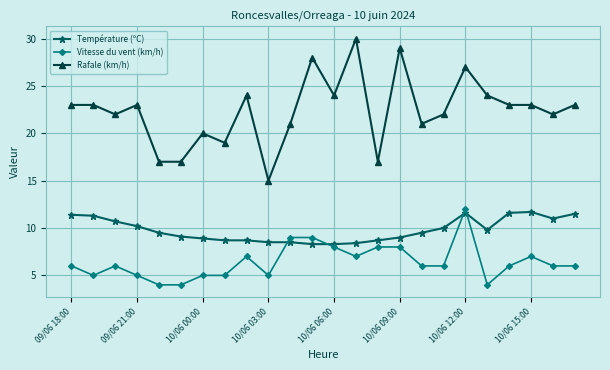

What is the difference between the maximum and minimum values in the Vitesse du vent (km/h) series?

8.0